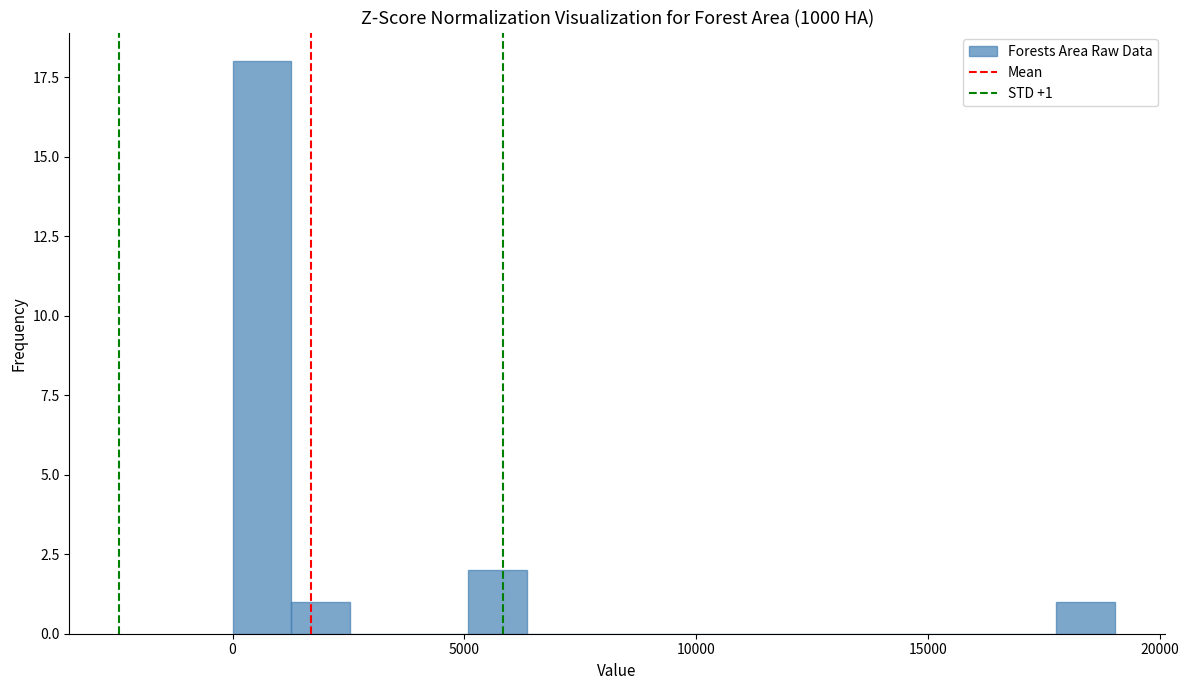

Around what value on the x-axis is the tallest bar? Give the approximate position of its centre, as read against the axis.

500